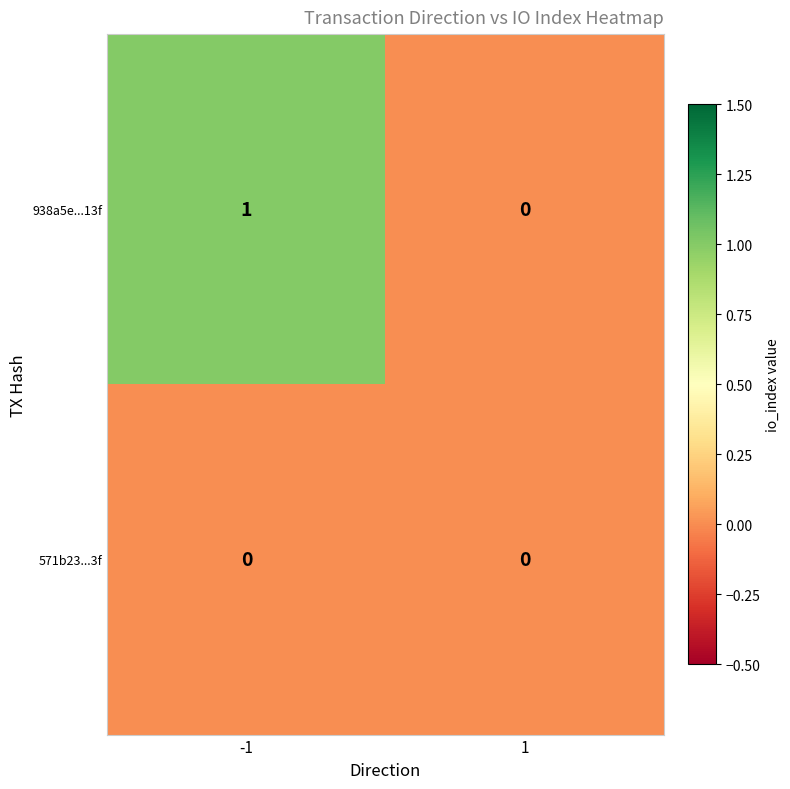

Which series has the largest total across all categories?

938a5e...13f